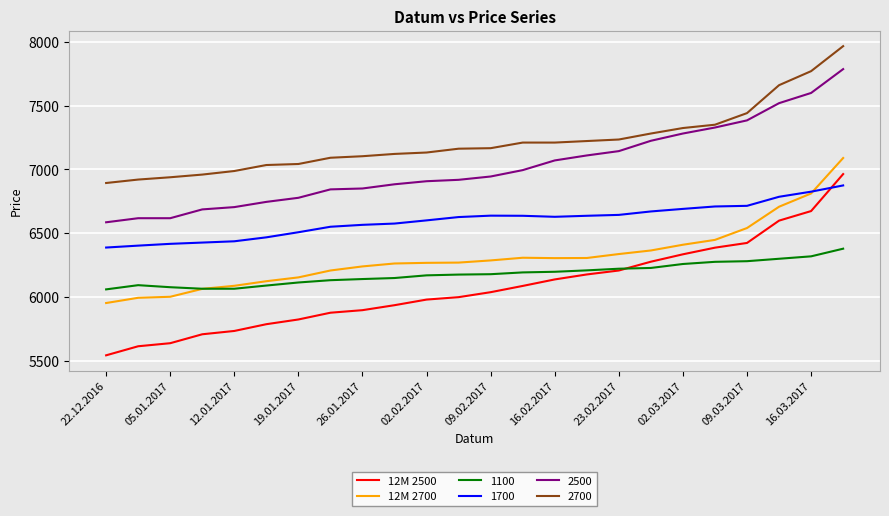

Which series has the largest total across all categories?

2700